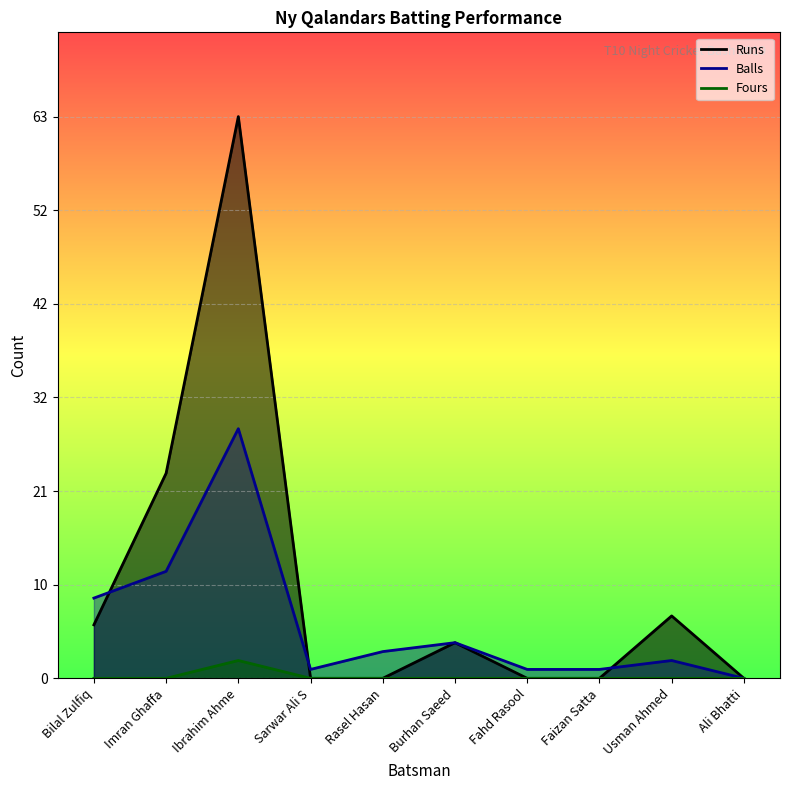

What is the sum of all Fours values?

2